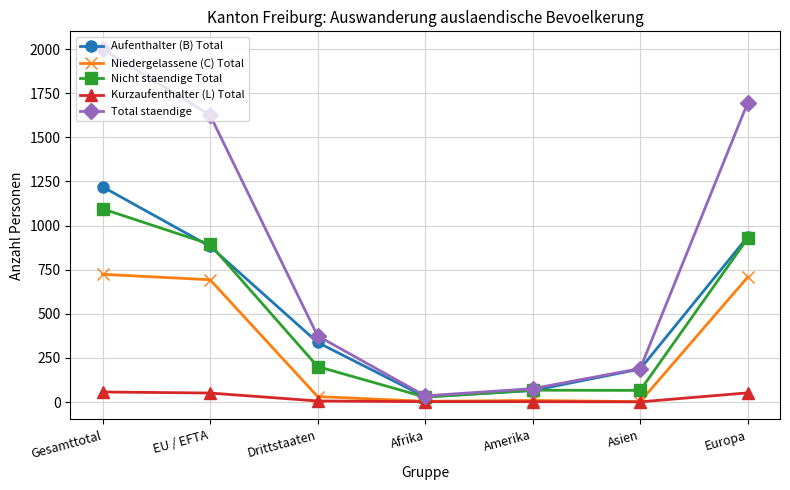

How many lines are shown in the chart?

5